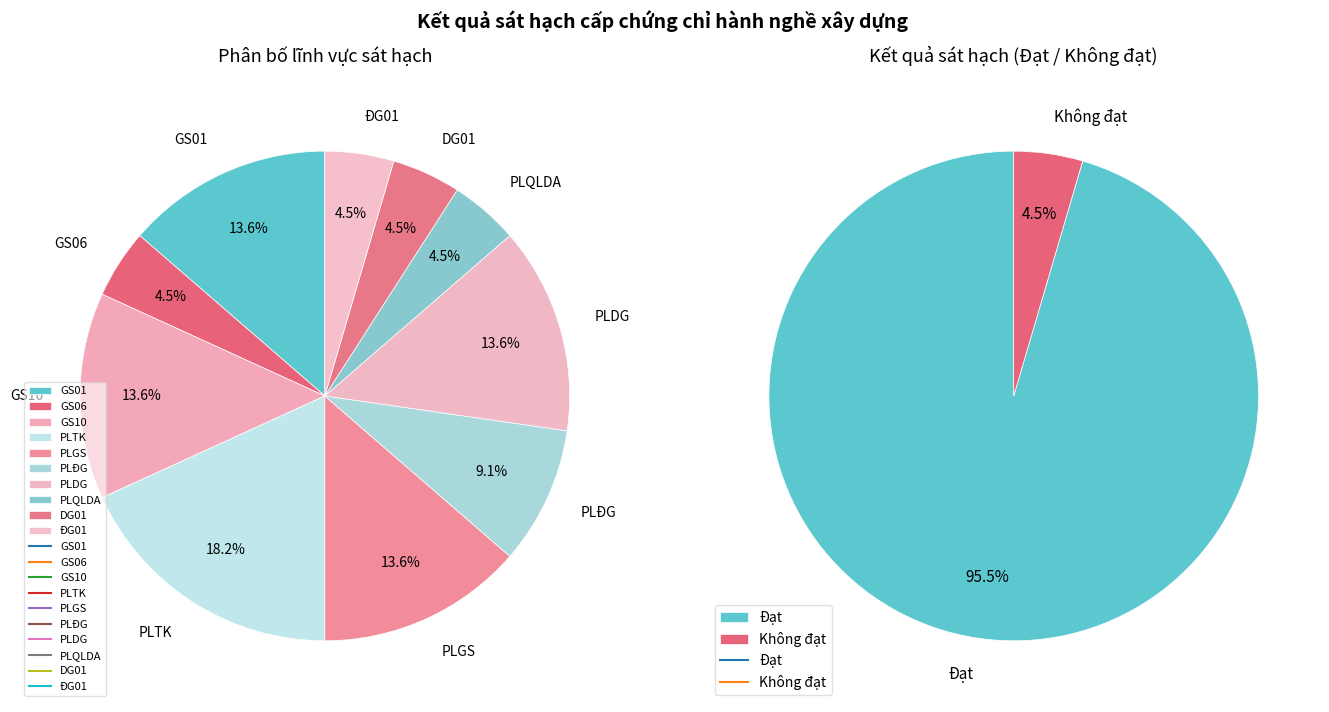

What is the largest slice in the pie chart?

PLTK